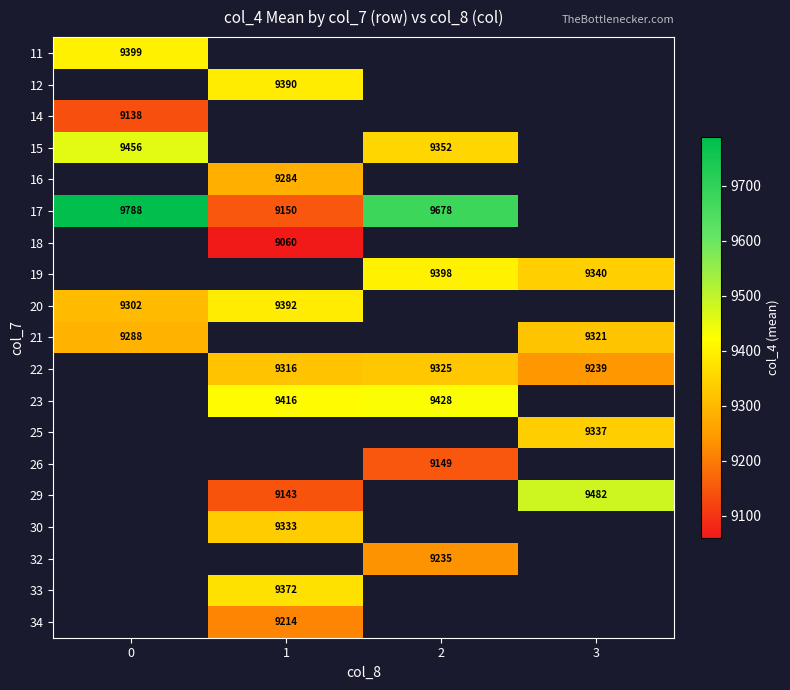

What is the difference between the 23 values at 2 and 1?

12